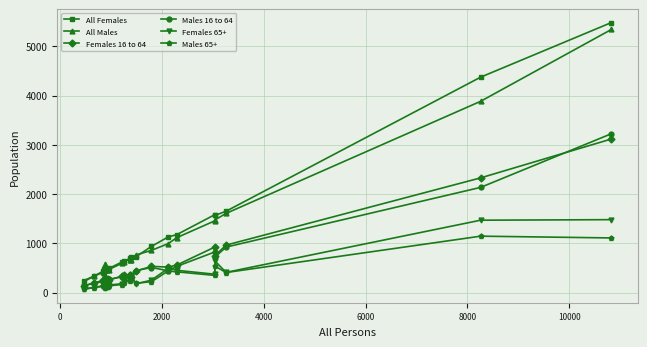

True or false: All Females has more than 2 interior local peaks.

True